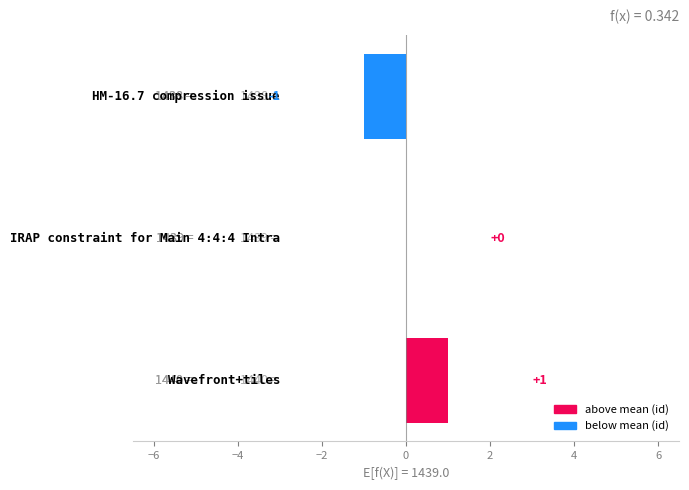

How many values are between -1 and 1?

3